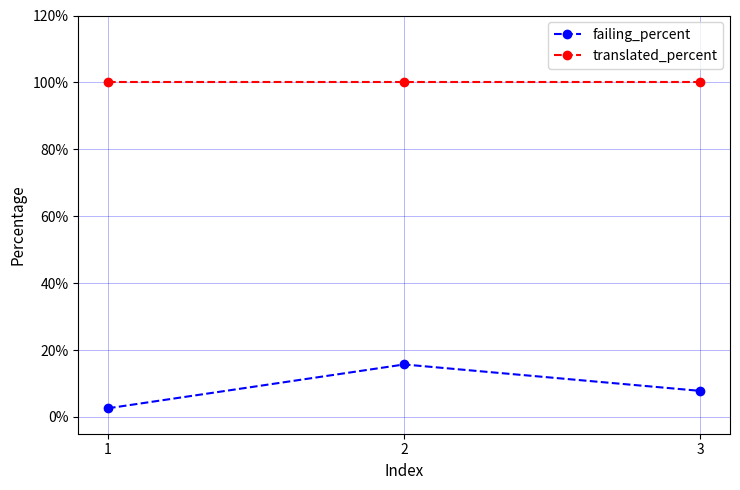

What is the difference between the highest and lowest values at 2?

84.3